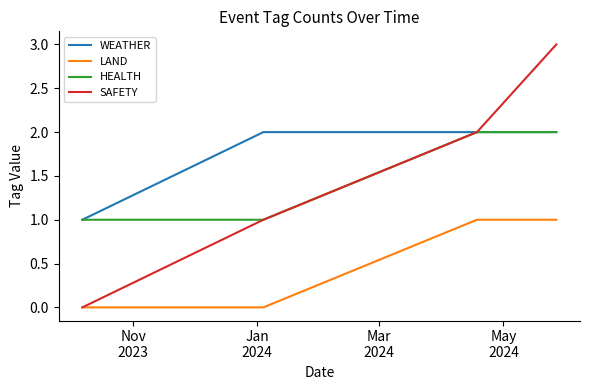

Count the SAFETY values in the range 1 to 3.

3